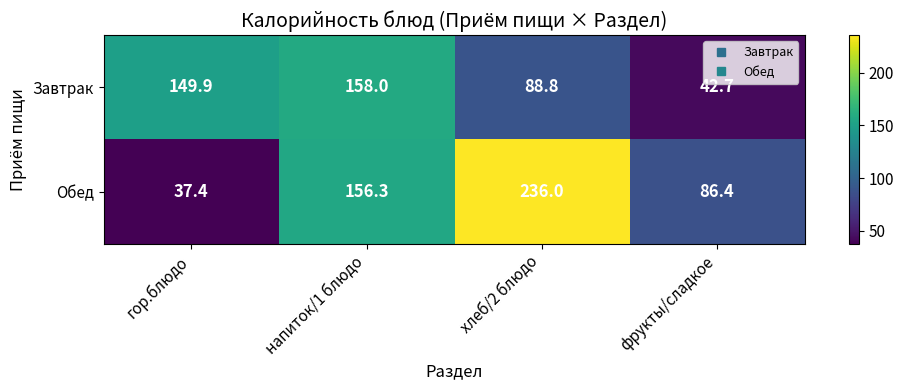

What is the sum of all Завтрак values?

439.4